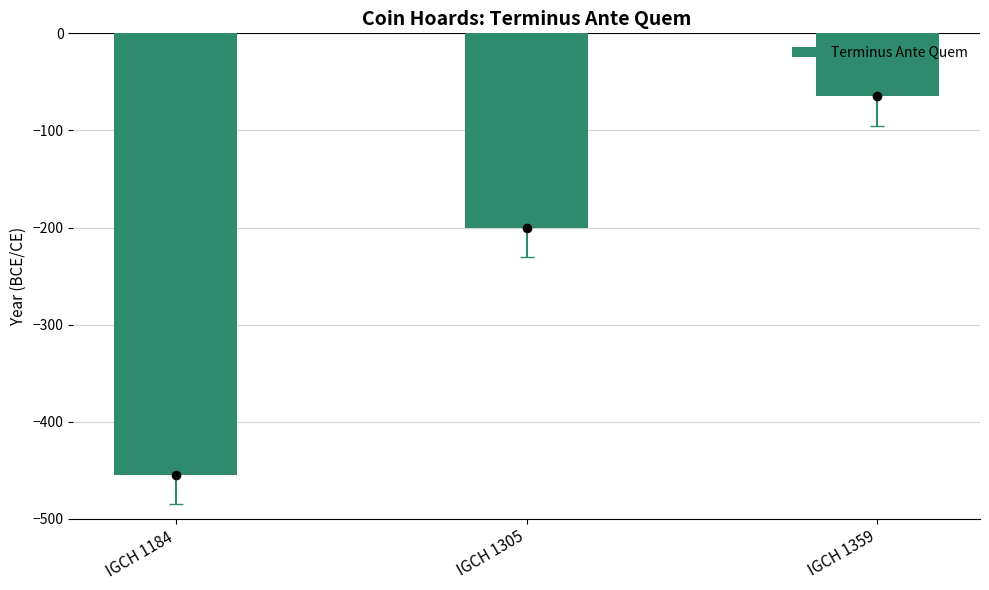

What is the average value?

-240